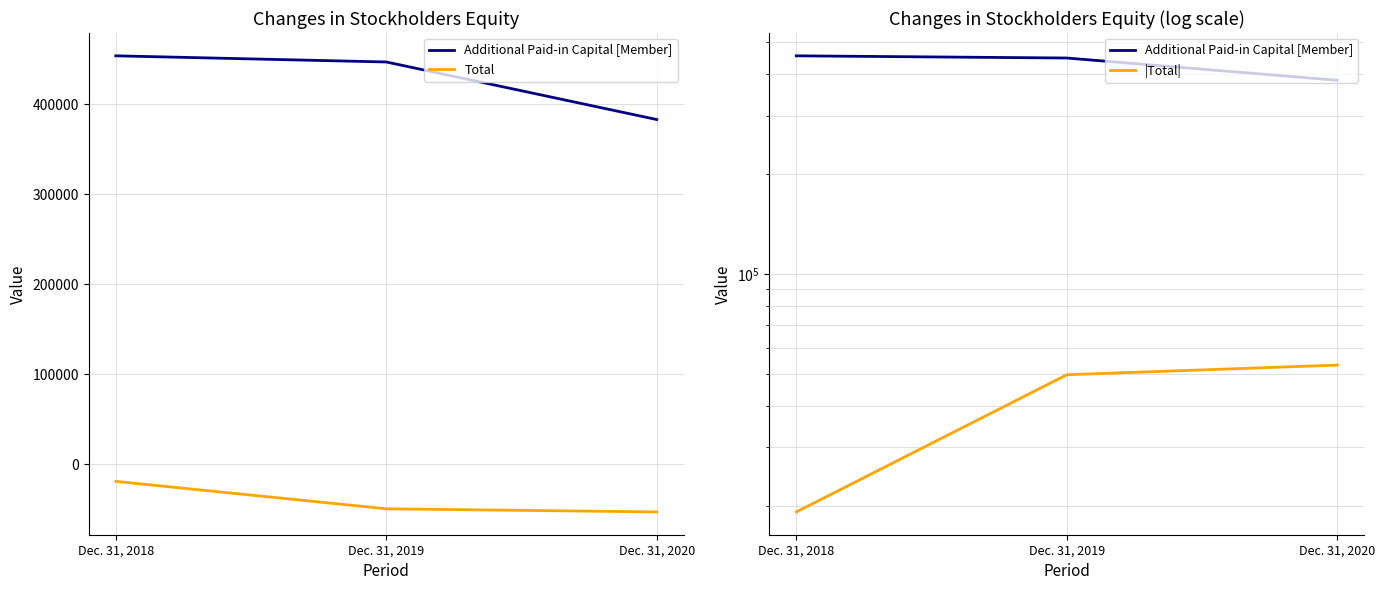

True or false: |Total| has a value of 9227 at Dec. 31, 2018.

False